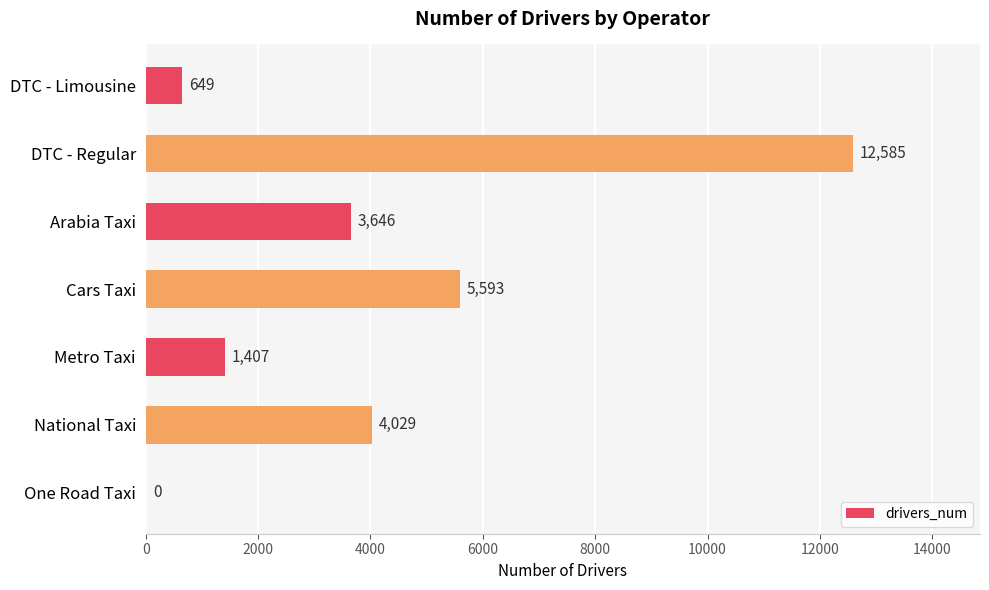

Where is the data nearest to the value 6292?

Cars Taxi